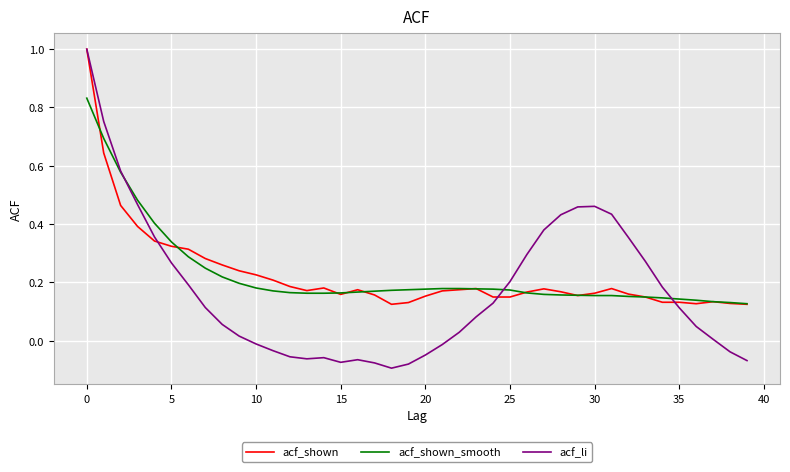

What is the greatest value displayed?

1.0